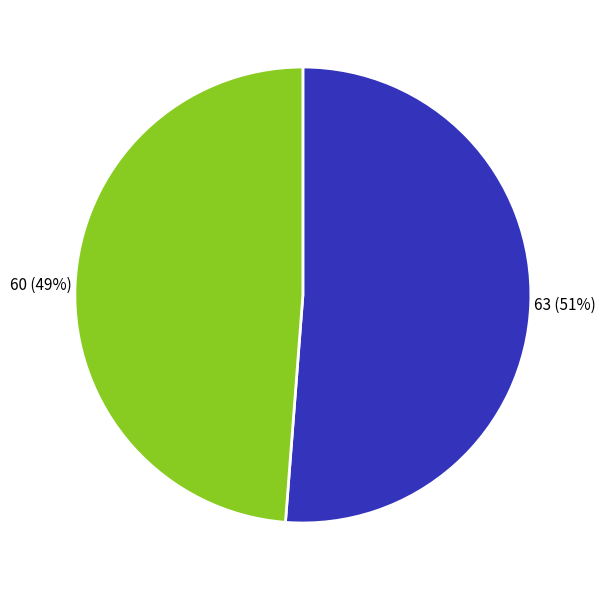

Is there any slice that represents more than half of the pie?

Yes